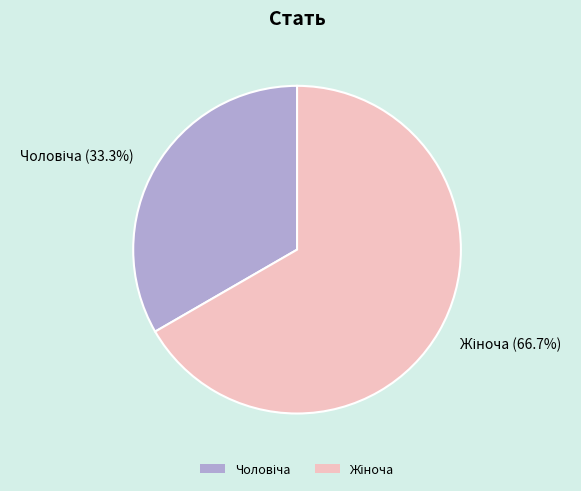

Is there any slice that represents more than half of the pie?

Yes